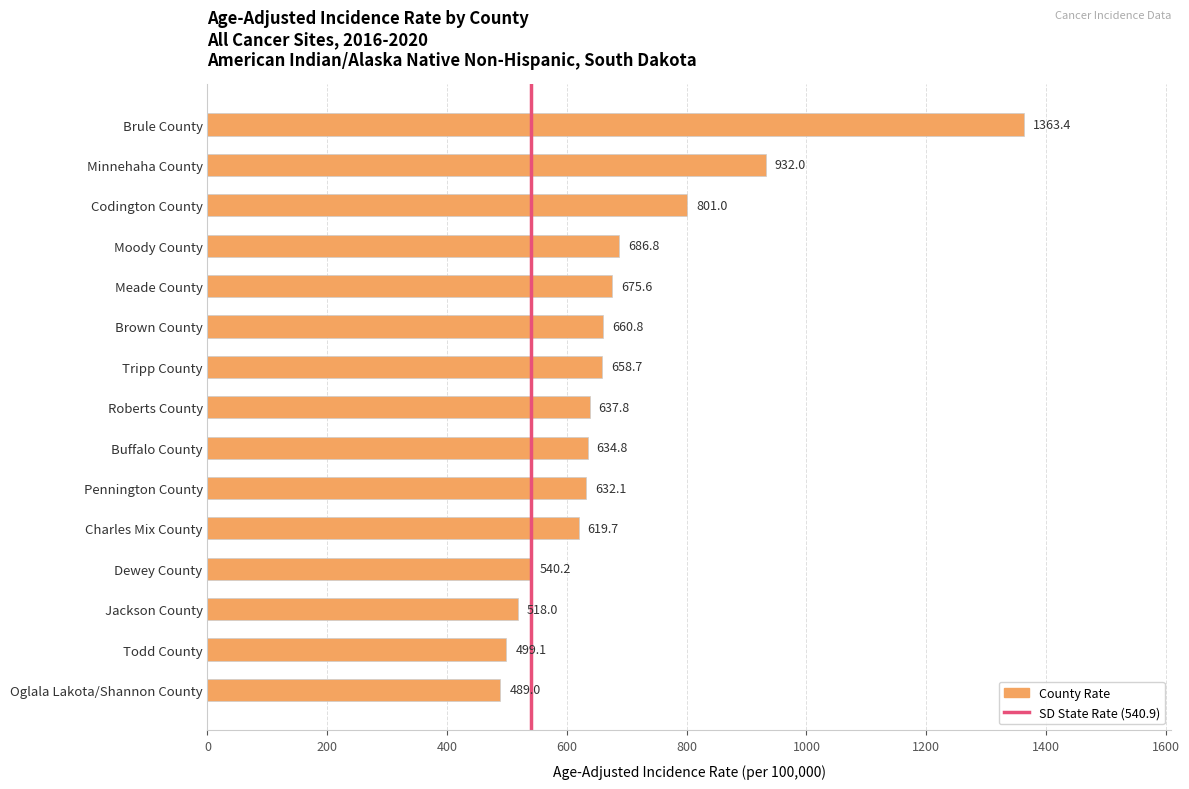

Count the number of values greater than 637.

8